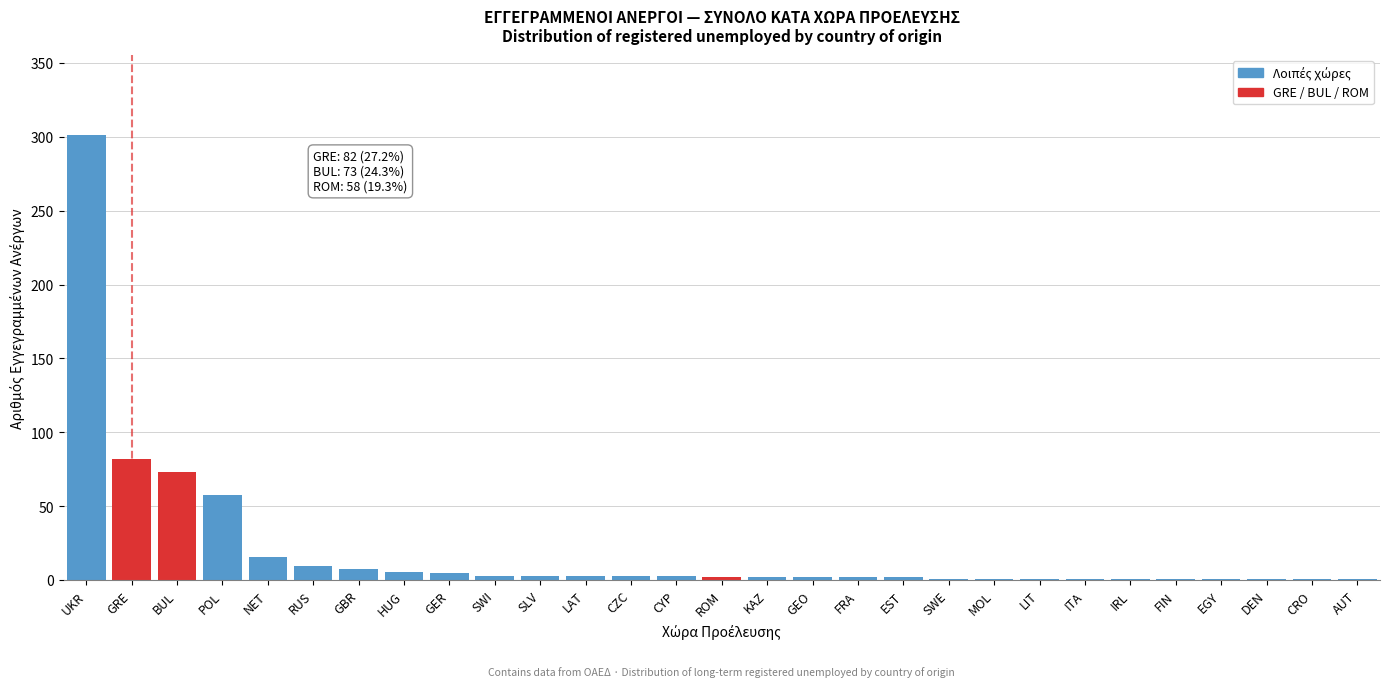

True or false: the data shows 102 at BUL.

False